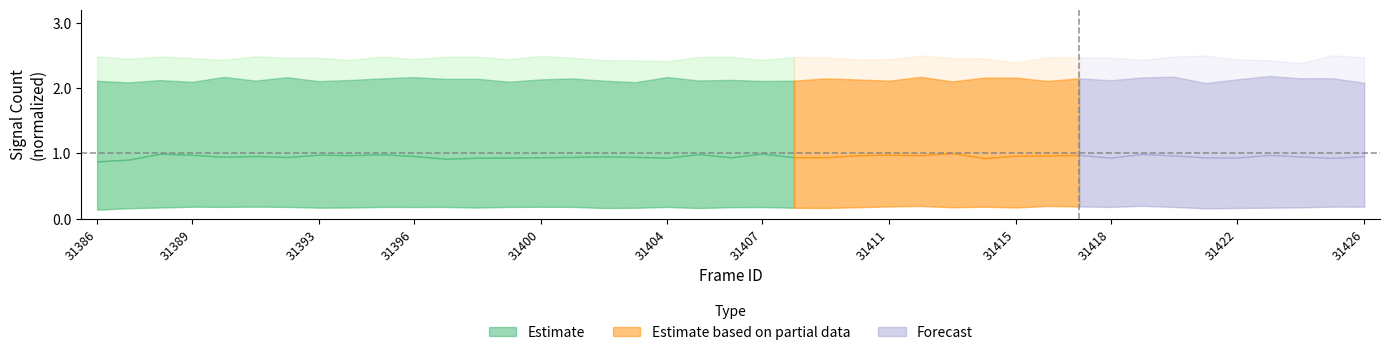

What is the label of the 5th point from the left?

31400